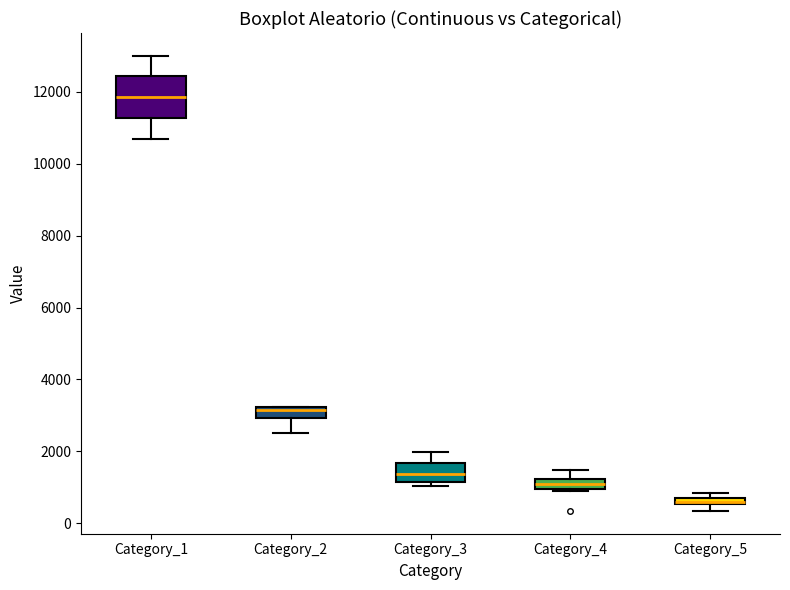

Which box has the lowest median line?

Category_5